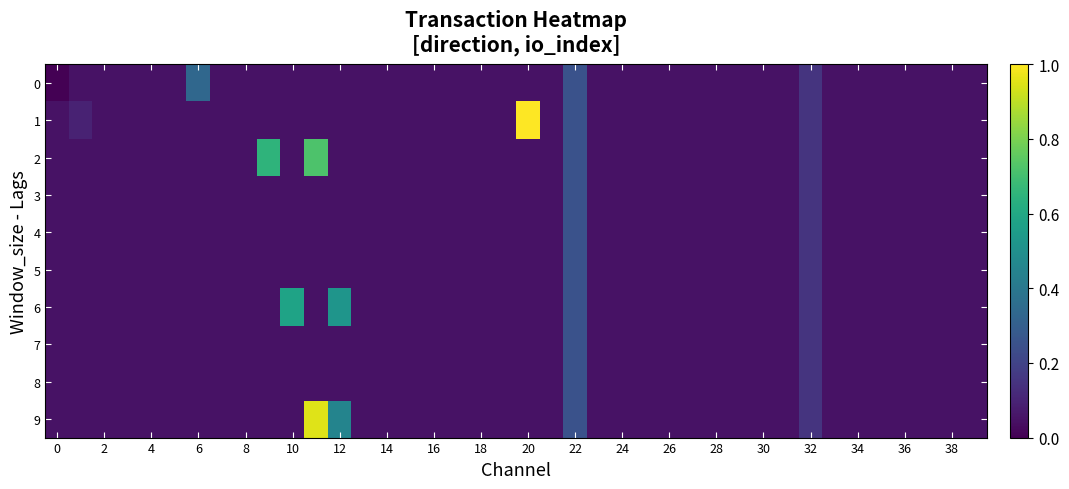

At which category is the sum across all series the highest?

22